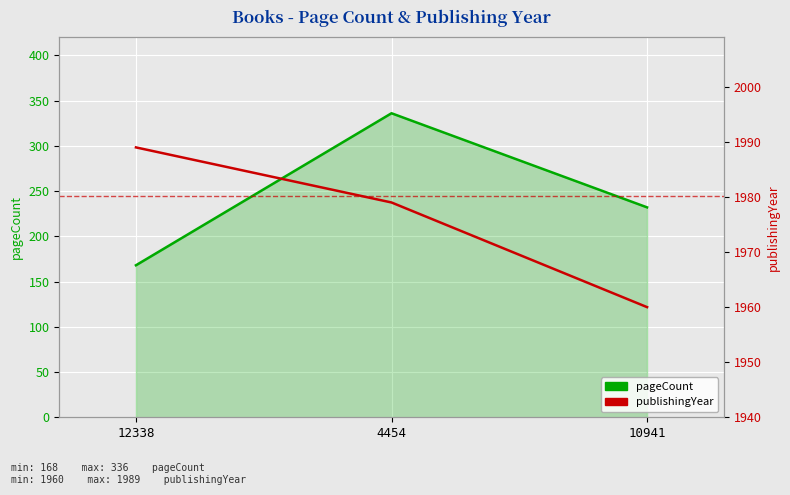

Which series changed the most between 12338 and 4454?

pageCount